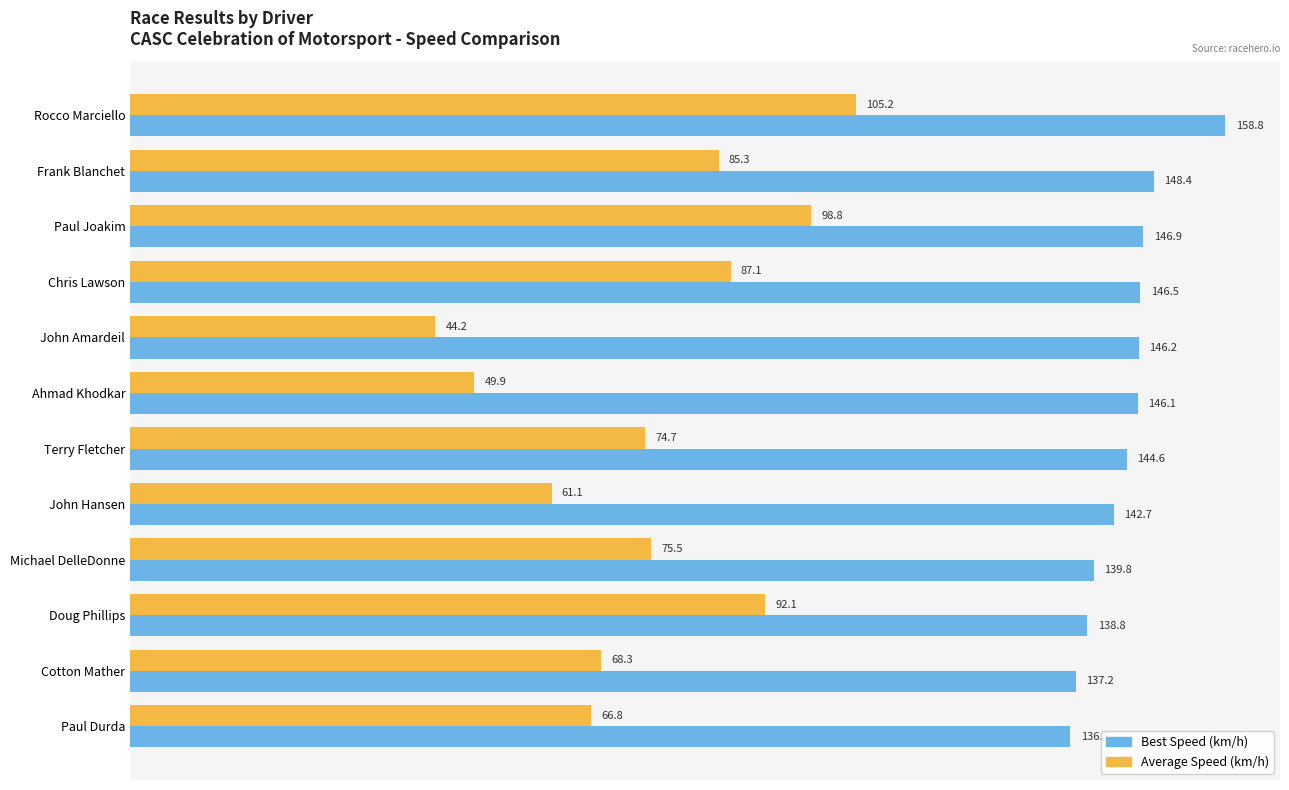

List the series in order of their overall mean, lowest first.

Average Speed (km/h), Best Speed (km/h)